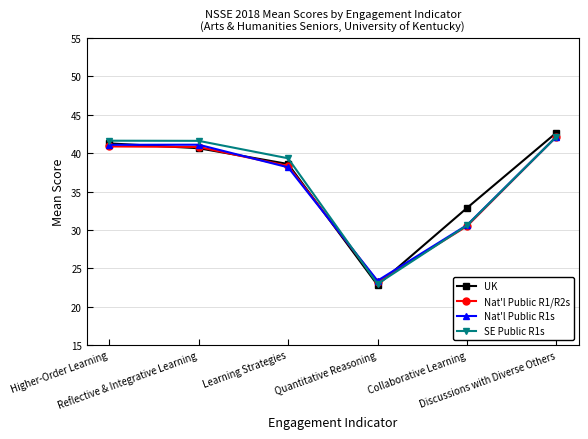

At how many categories does at least one series exceed 25?

5